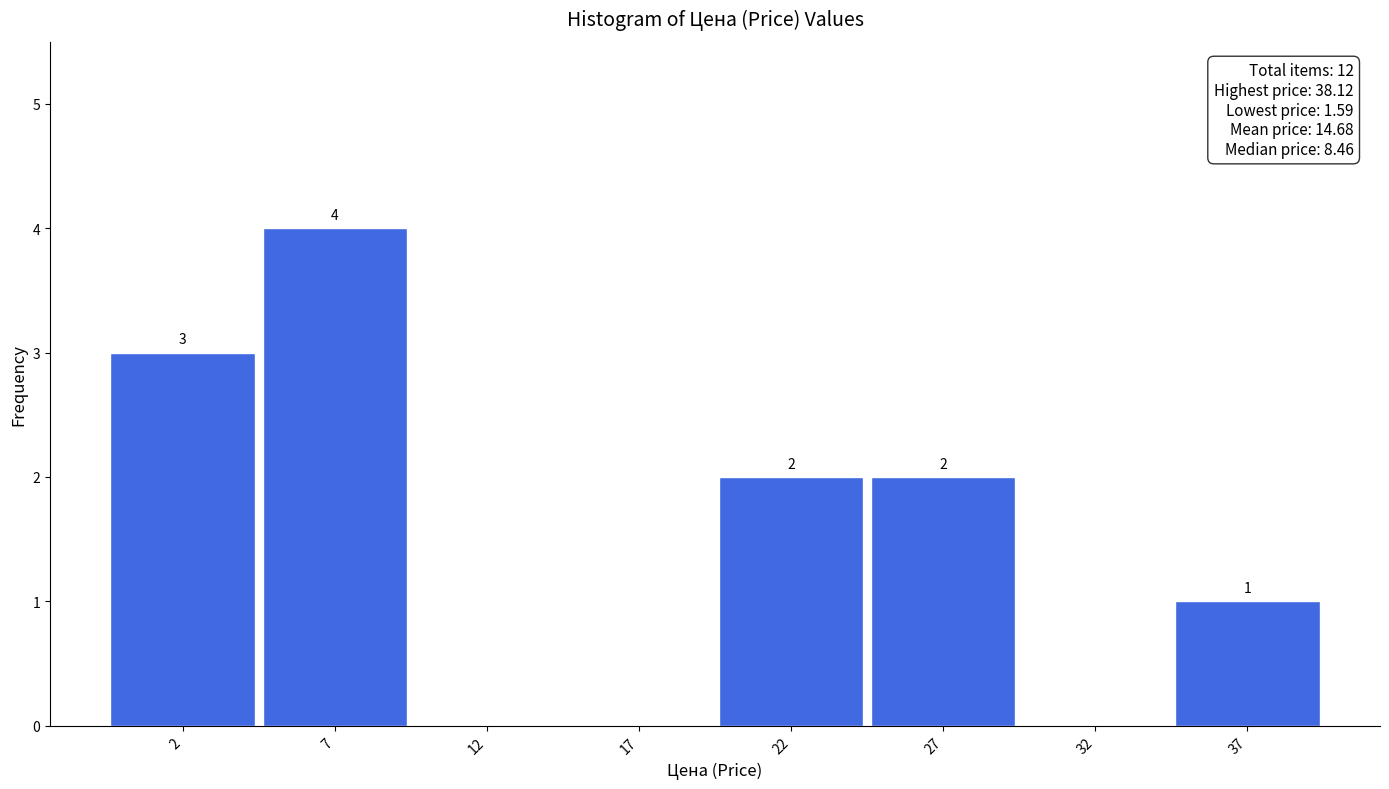

Reading left to right, what are all the values shown in this chart?

2=3	7=4	12=0	17=0	22=2	27=2	32=0	37=1